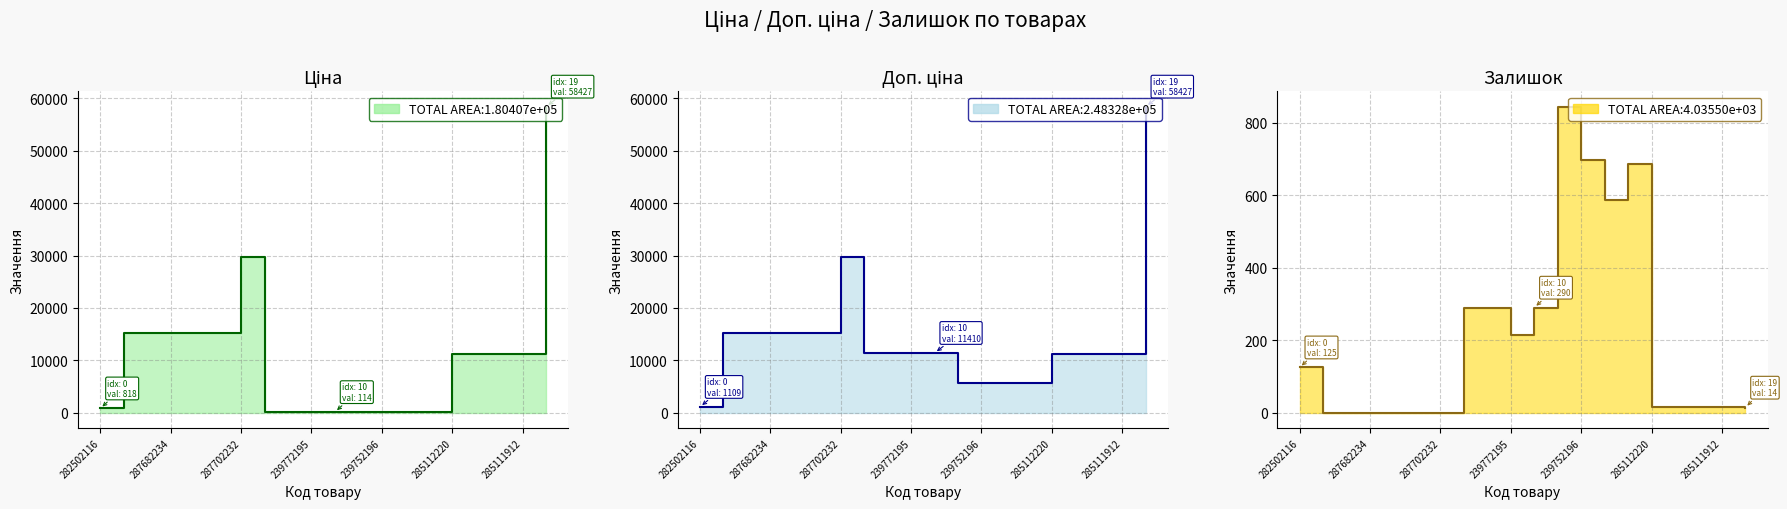

What is the average value of the Залишок line series?

205.2